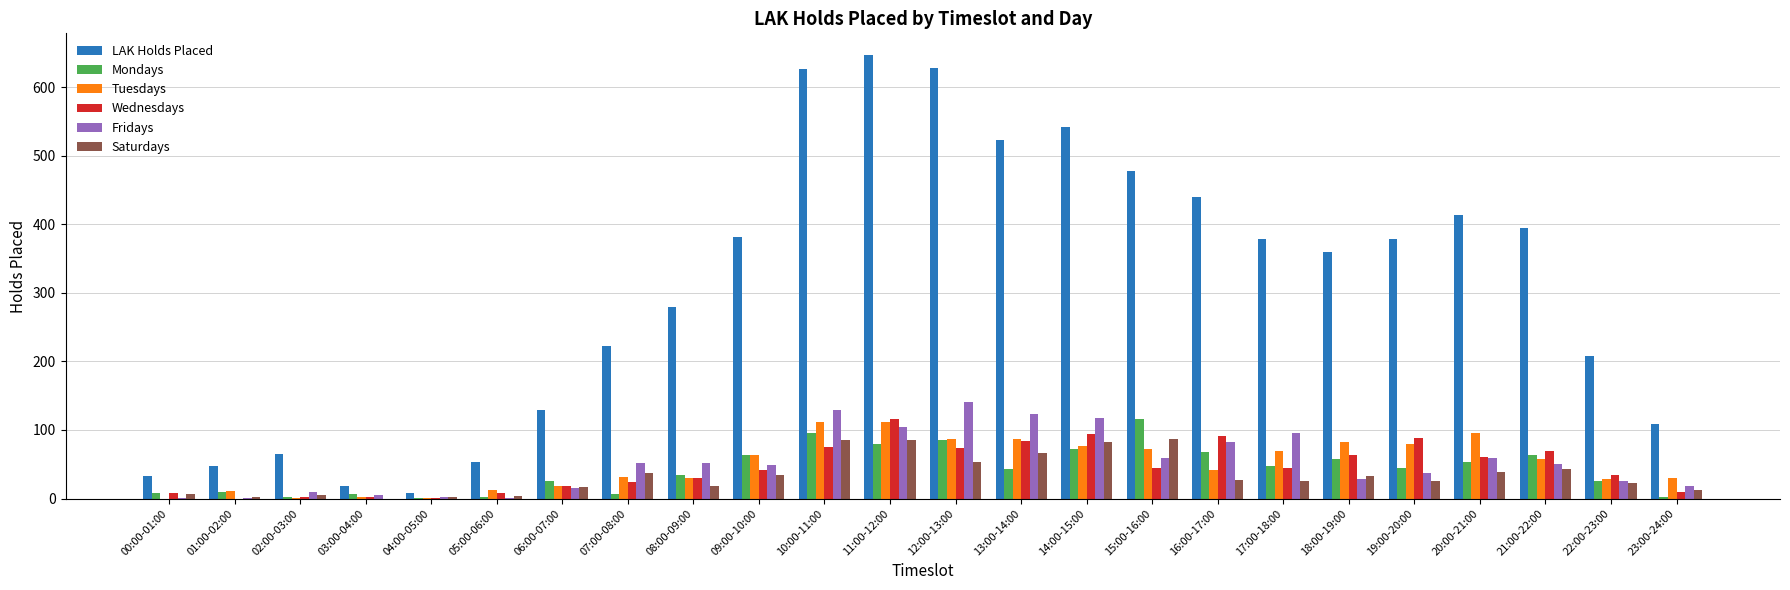

Is the value of Fridays at 09:00-10:00 greater than the value of LAK Holds Placed at 12:00-13:00?

No